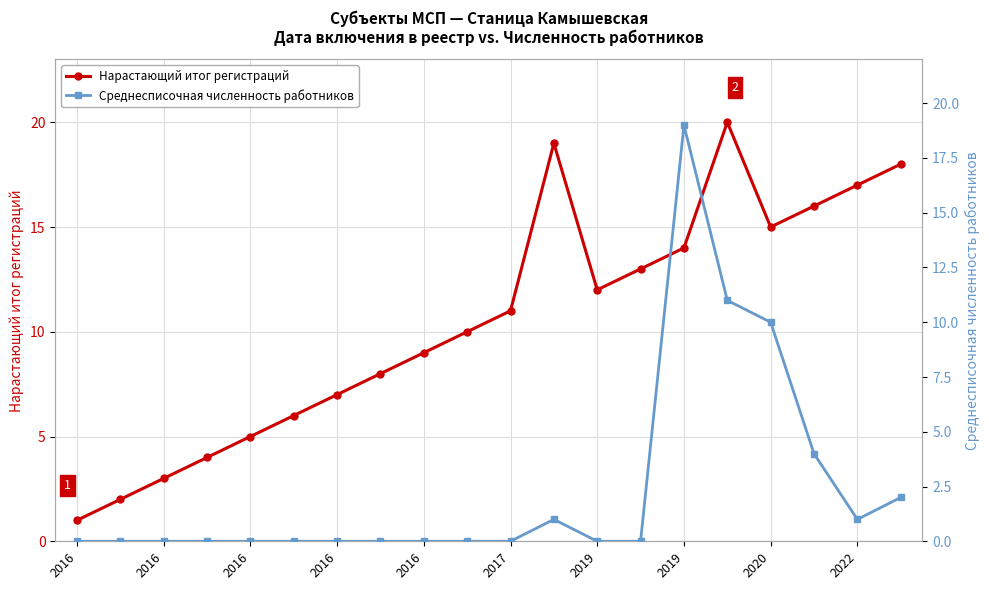

How many distinct data groups are displayed?

2